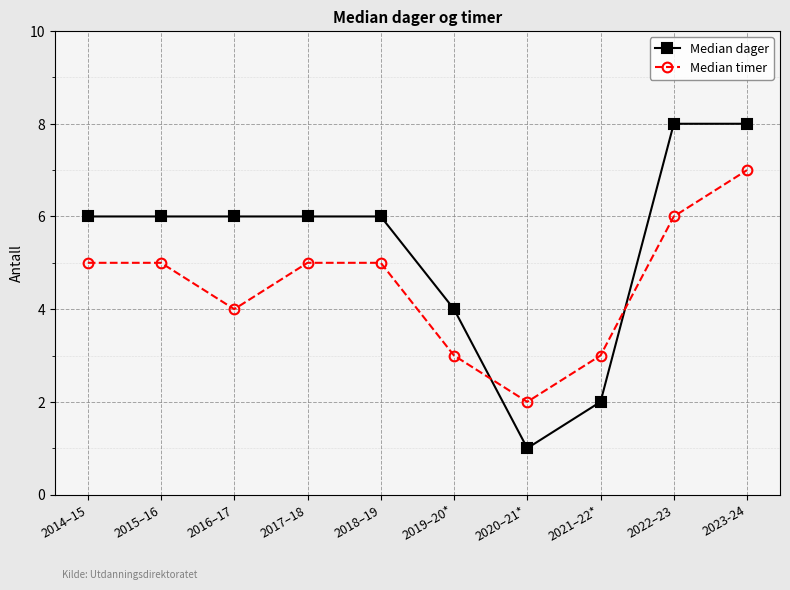

True or false: Median timer has a value of 6 at 2016–17.

False